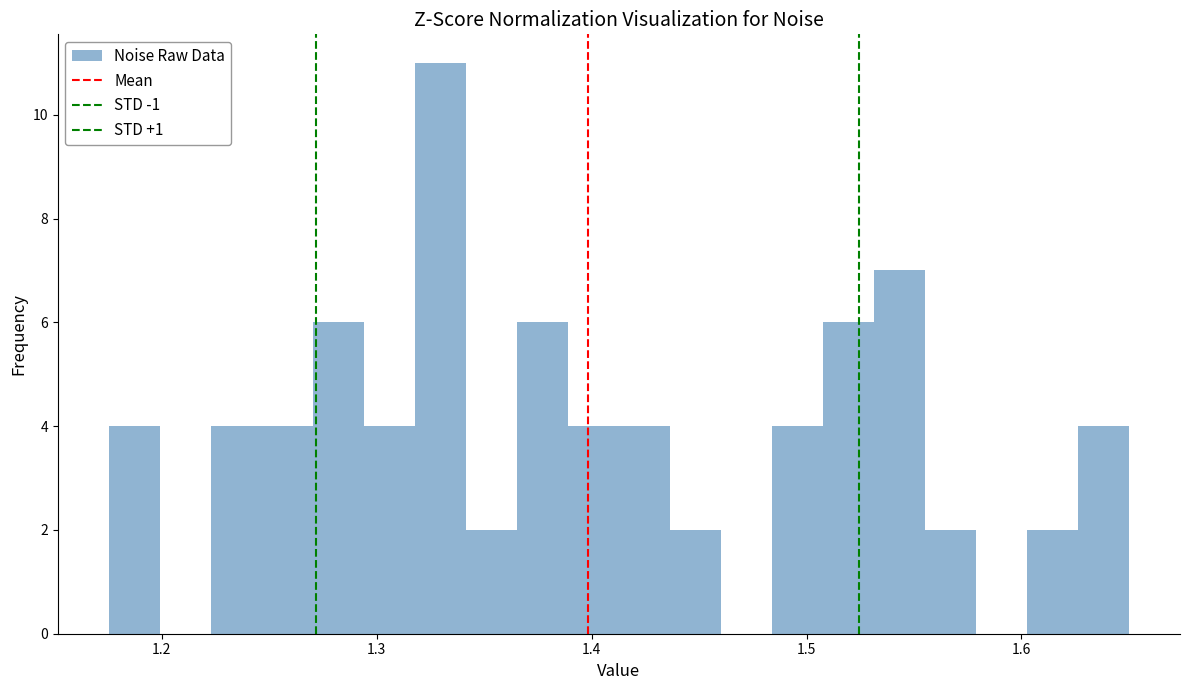

Around what value on the x-axis is the tallest bar? Give the approximate position of its centre, as read against the axis.

1.33